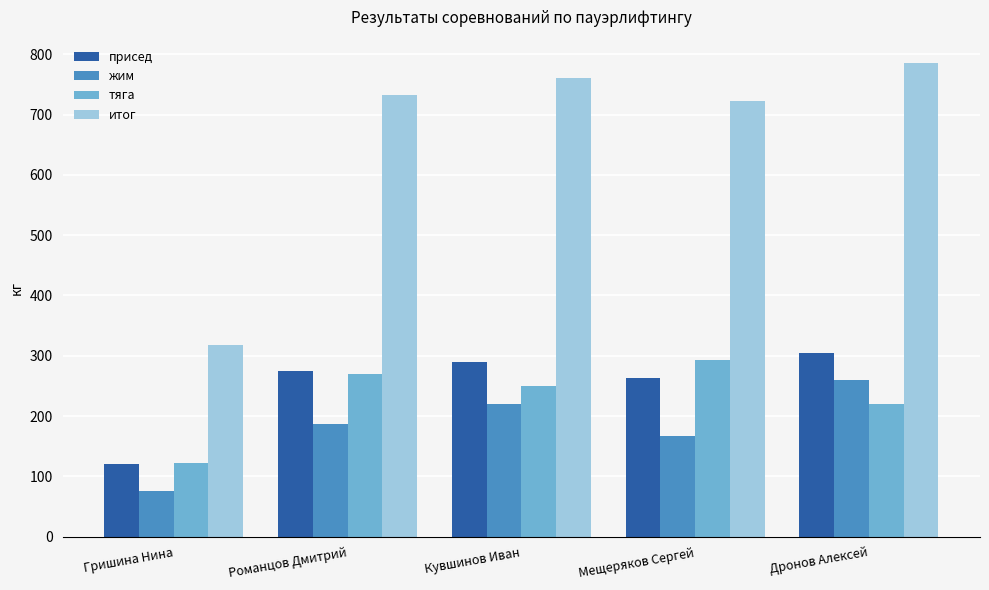

At Дронов Алексей, list the series in order from largest to smallest.

итог, присед, жим, тяга